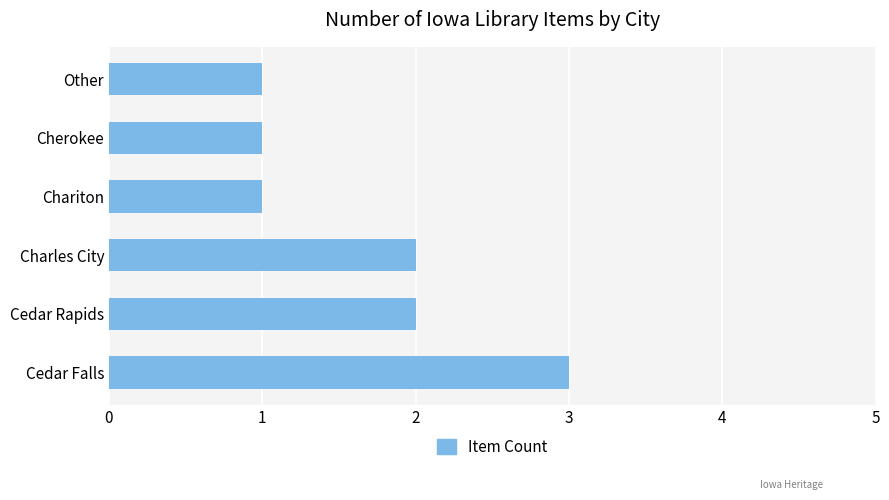

Which label corresponds to the largest value in the chart?

Cedar Falls